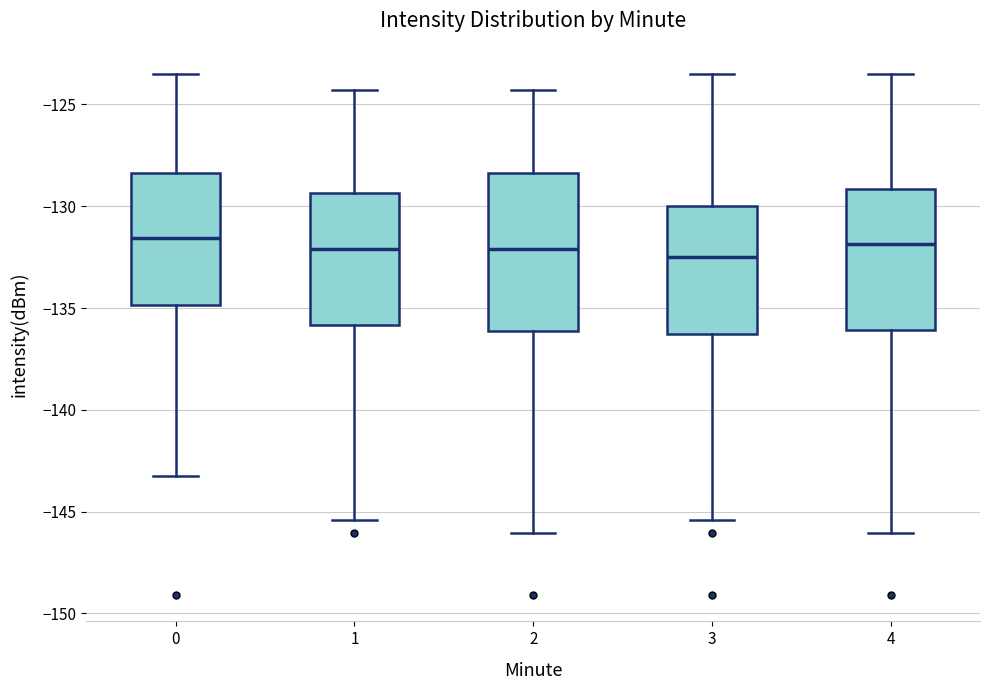

Reading left to right, transcribe this box plot: for each box, give where its median line is, the range the box spans, and where its two whiskers end, as read against the y-axis. The values are not printed on the chart, so give them approximately, as read against the axis.

0: median -131.5, box -135.0 to -128.5, whiskers -143.5 to -123.5
1: median -132.0, box -136.0 to -129.5, whiskers -145.5 to -124.5
2: median -132.0, box -136.0 to -128.5, whiskers -146.0 to -124.5
3: median -132.5, box -136.5 to -130.0, whiskers -145.5 to -123.5
4: median -132.0, box -136.0 to -129.0, whiskers -146.0 to -123.5